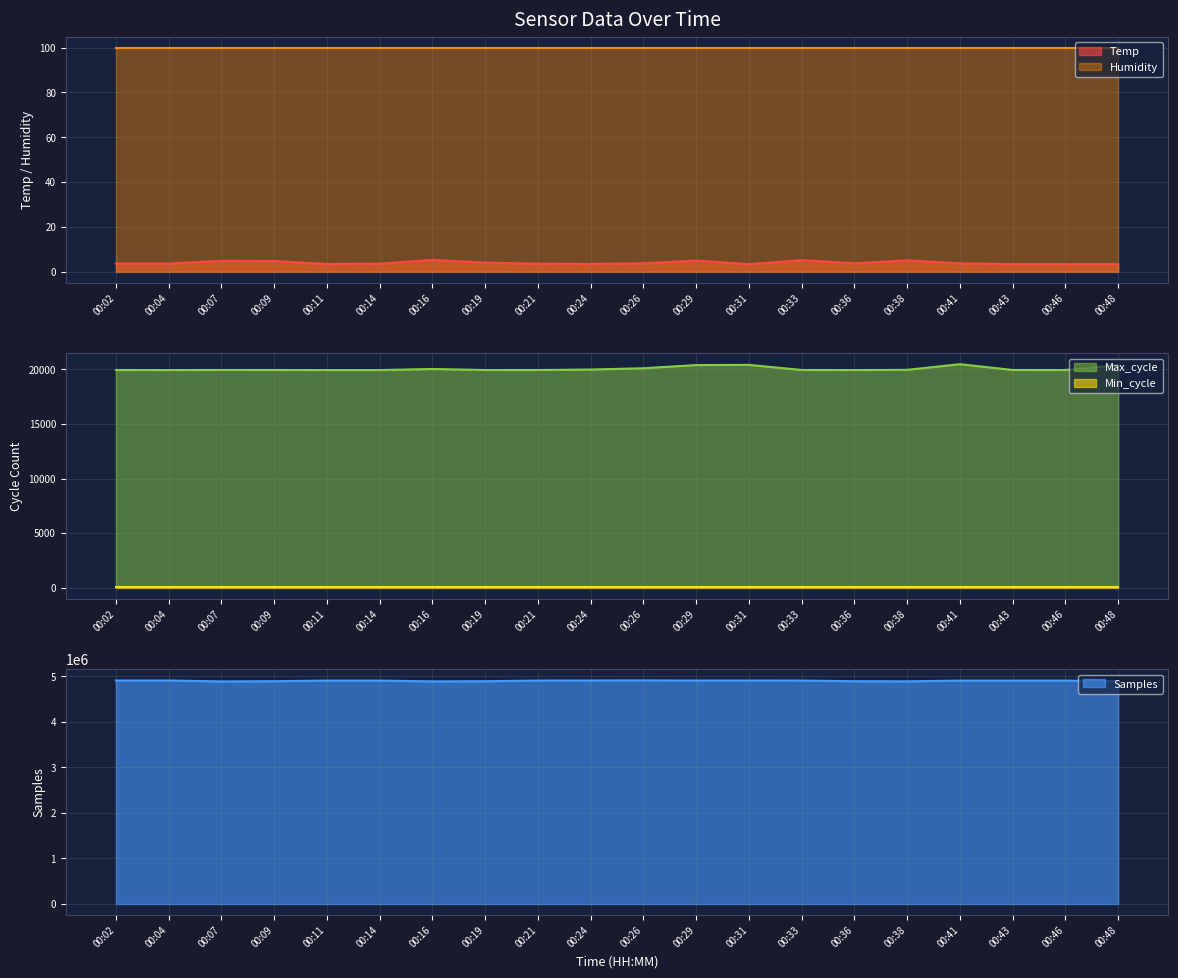

True or false: Max_cycle has more than 0 points higher than both neighbors.

True